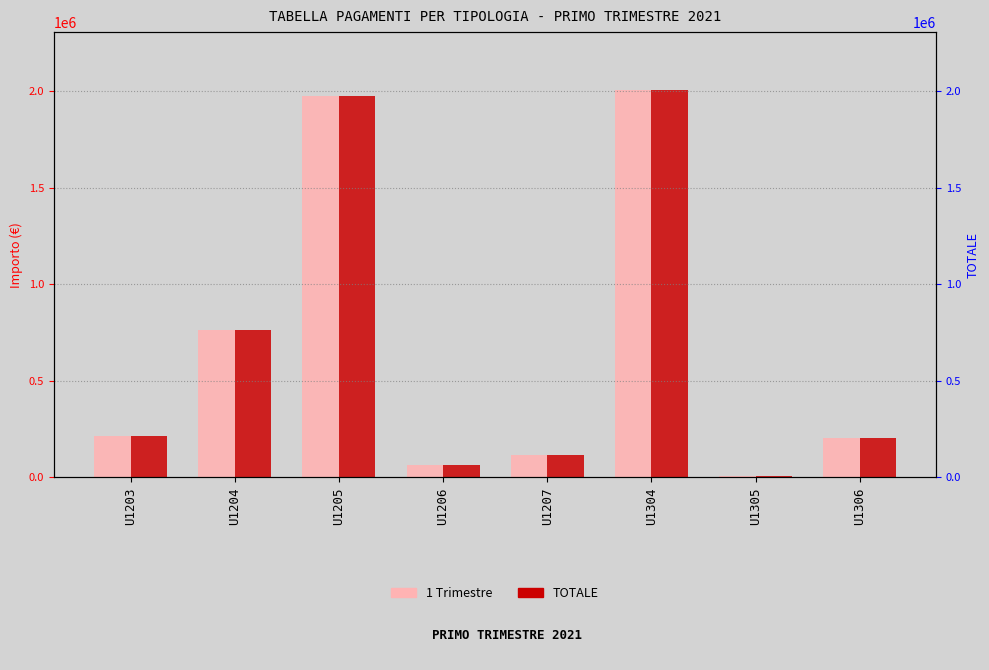

What is the difference between the second highest and minimum values in the 1 Trimestre series?

1967161.0